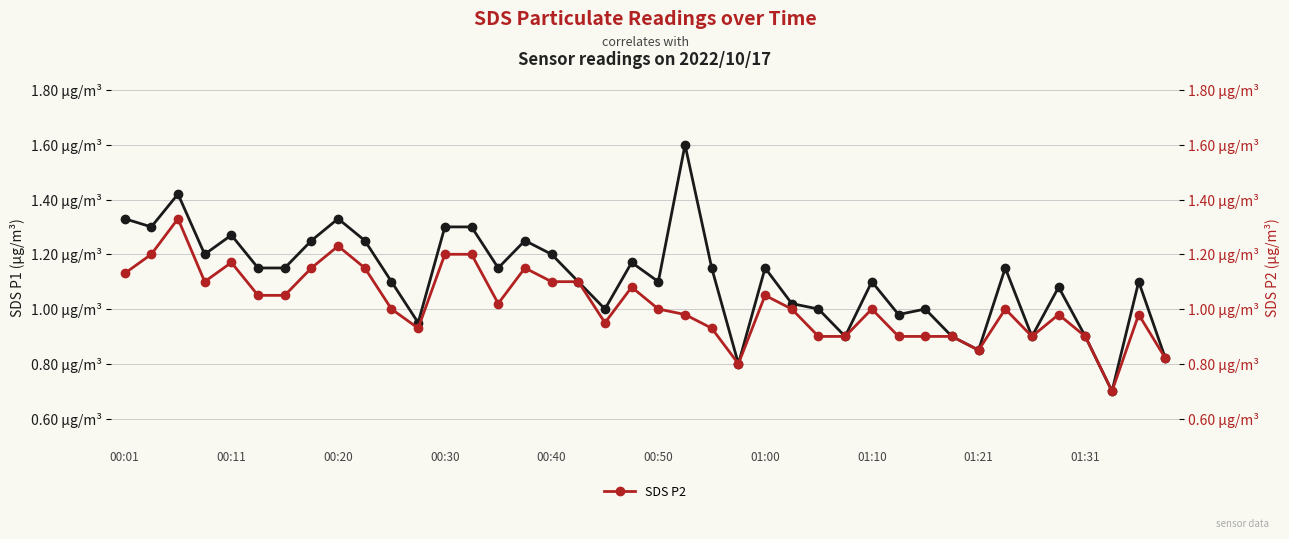

At how many categories does at least one series exceed 1?

27